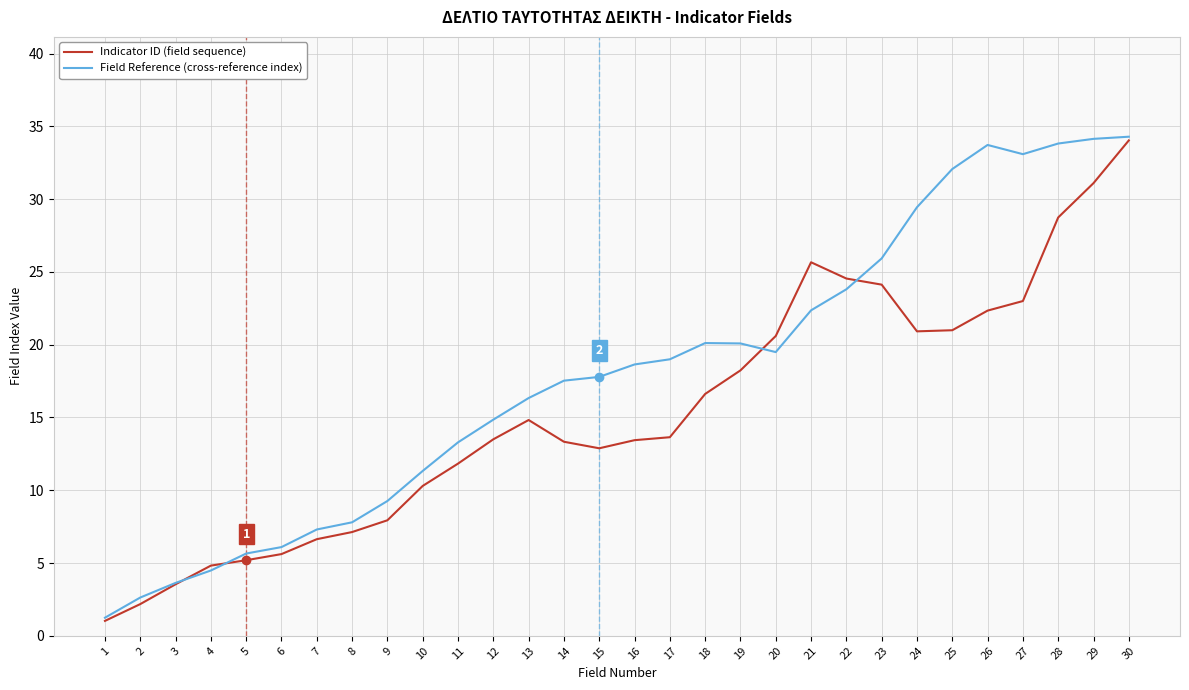

At which category is the sum across all series the highest?

30